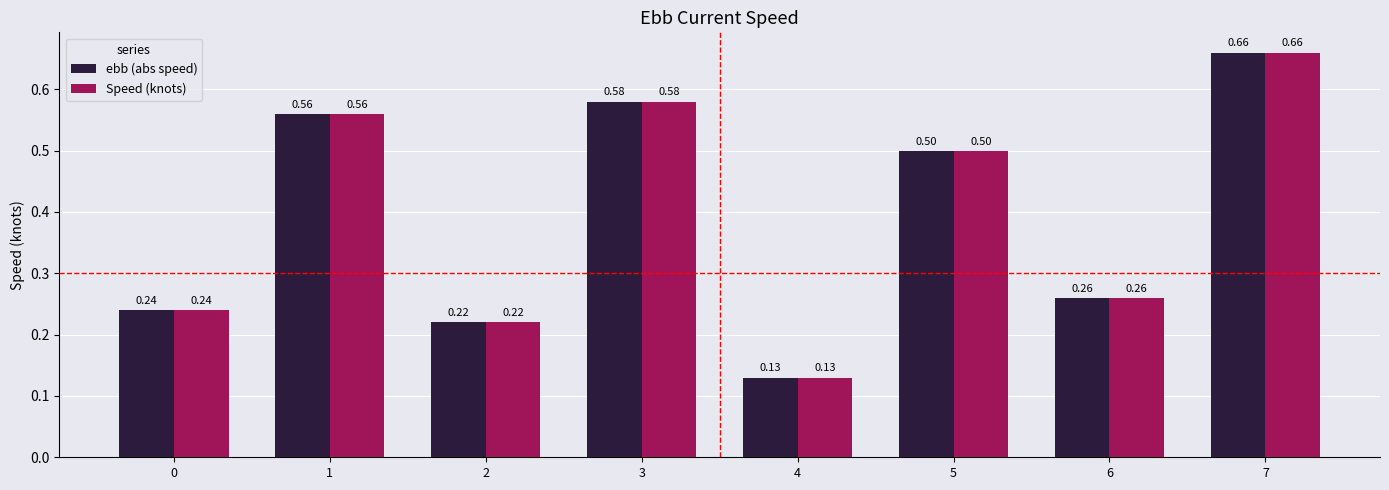

How many bars are there in total?

16